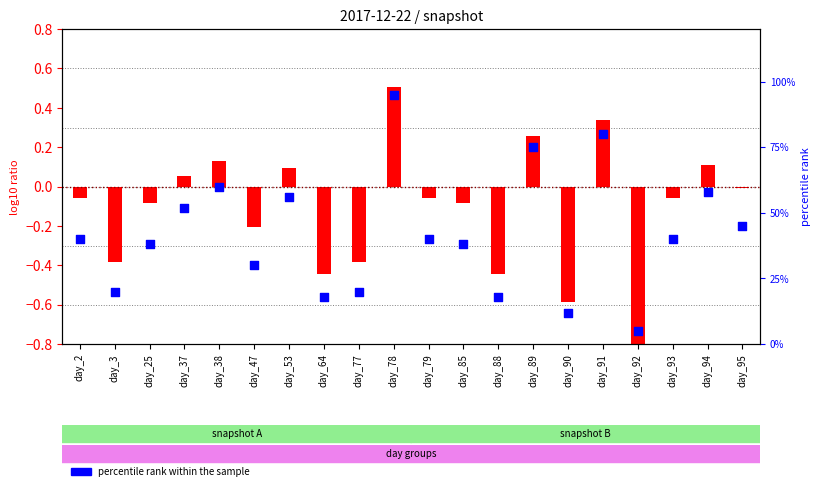

Which series reaches the minimum Y coordinate?

log10 ratio